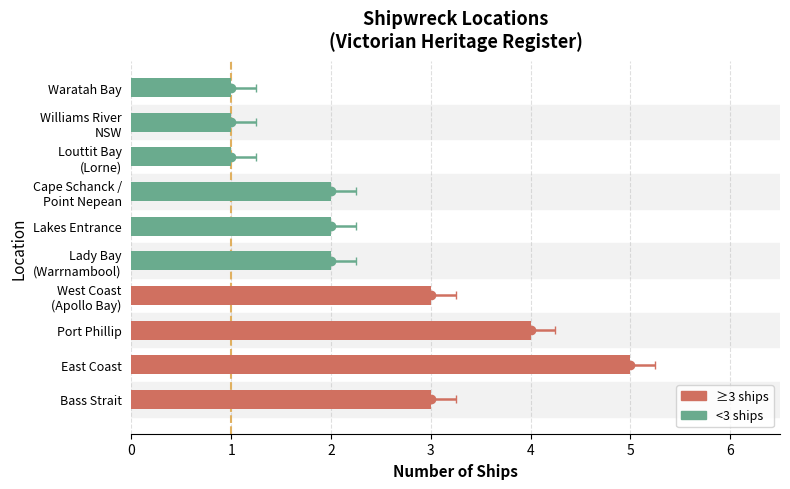

How many categories are shown in the chart?

10